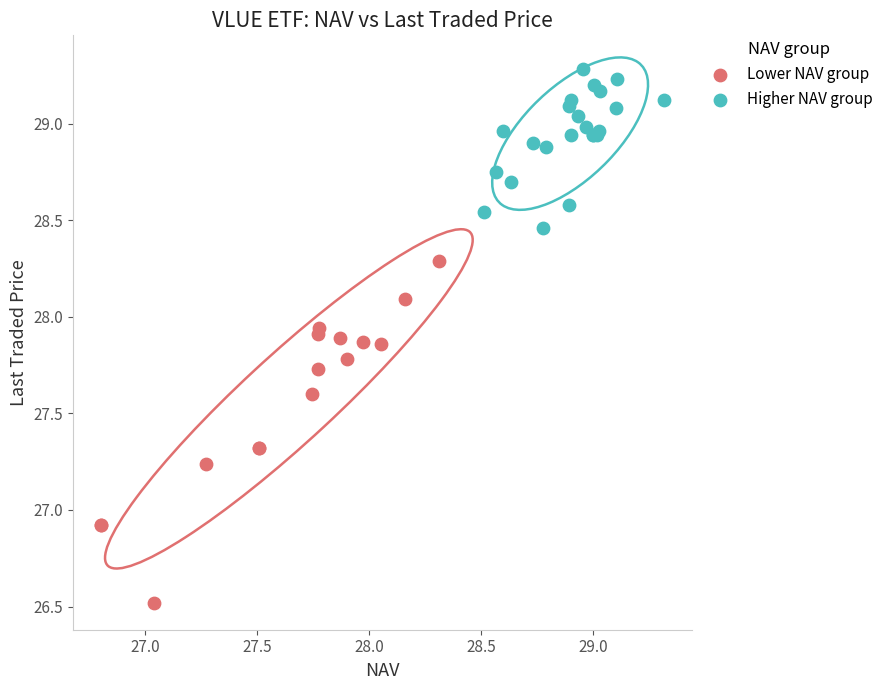

Which series has the widest spread of Y values?

Lower NAV group